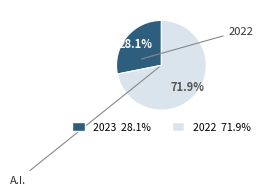

Is there a majority slice in this chart?

Yes